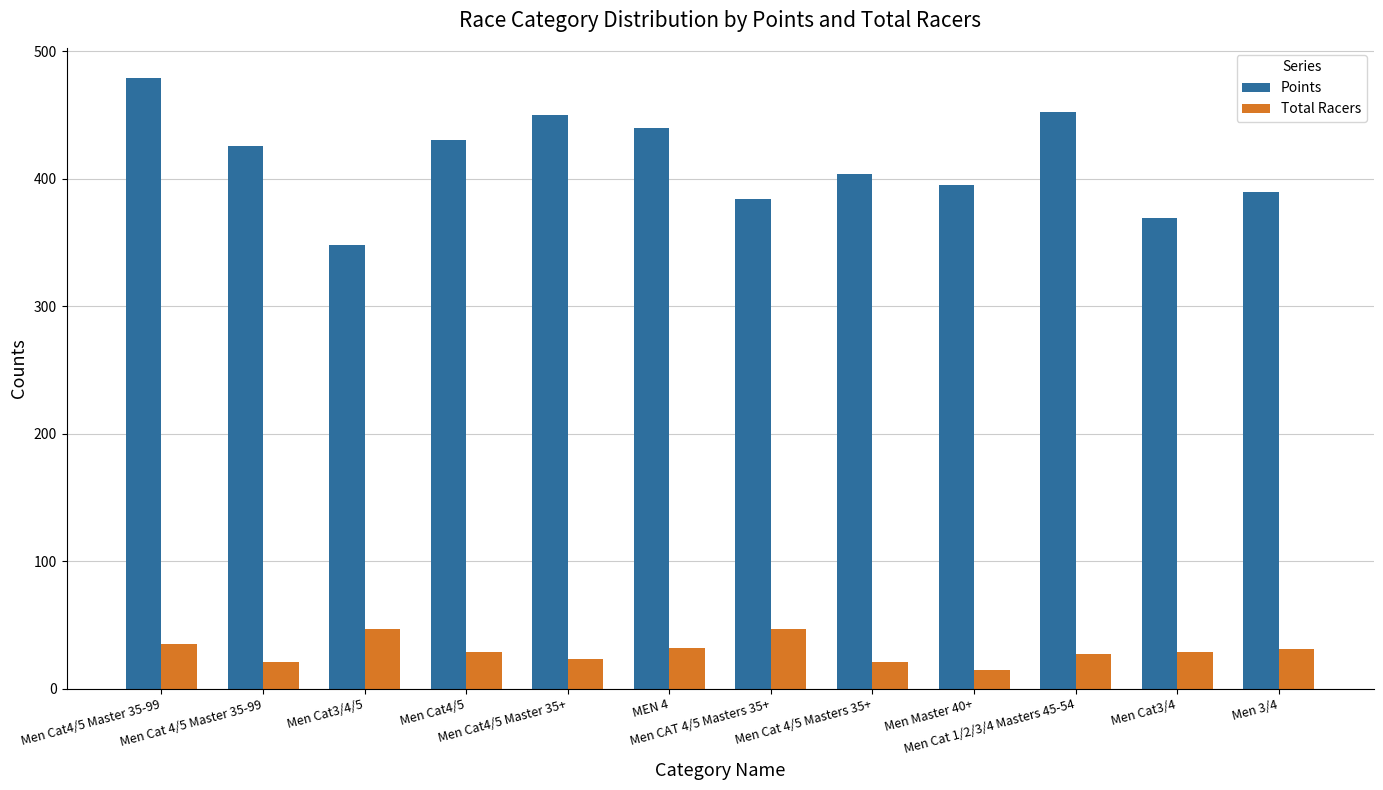

What position from the left is MEN 4?

6